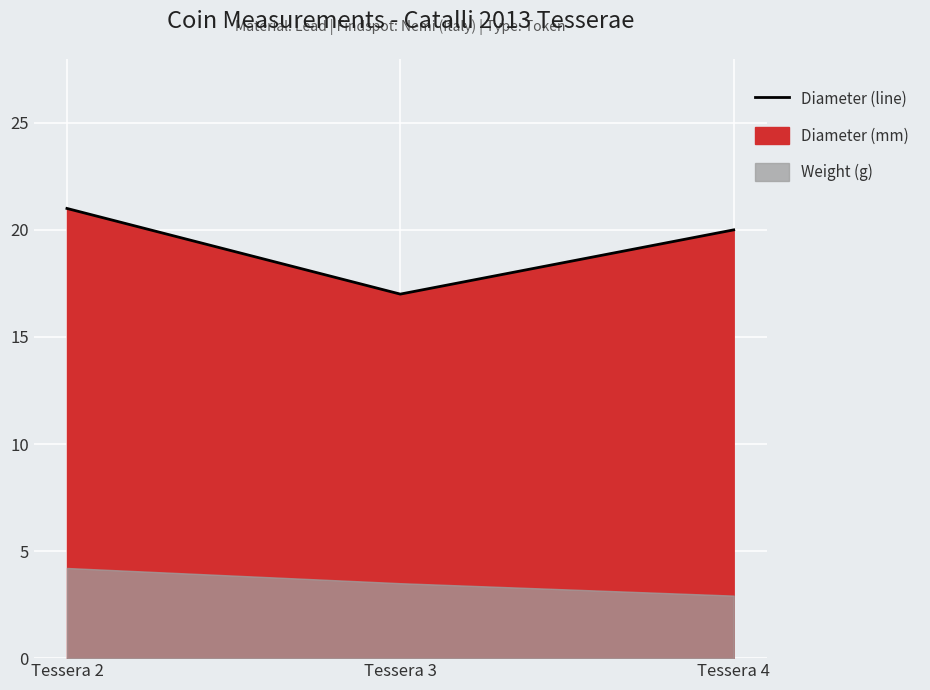

What is the change in value from Tessera 2 to Tessera 4?

-1